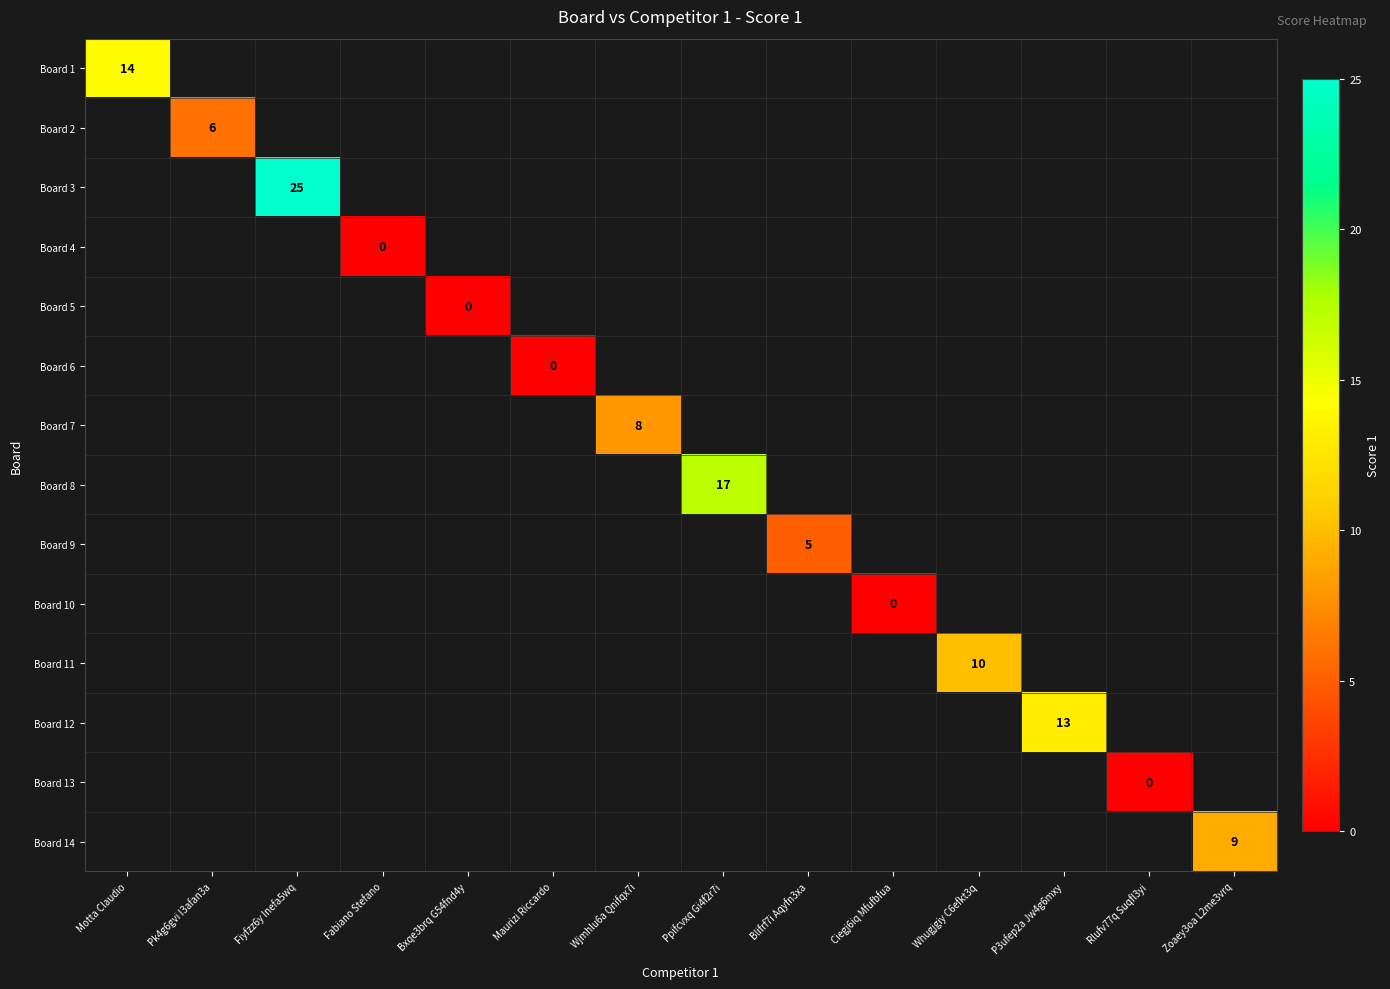

Which category has the lowest value across all series?

Fabiano Stefano